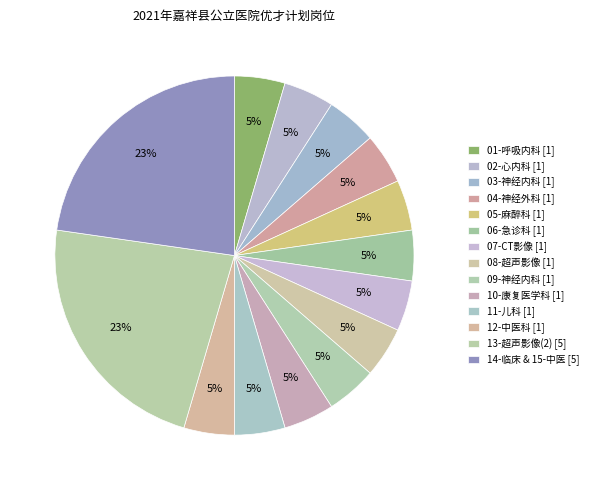

How much of the chart is everything except 12-中医科?

95.5%